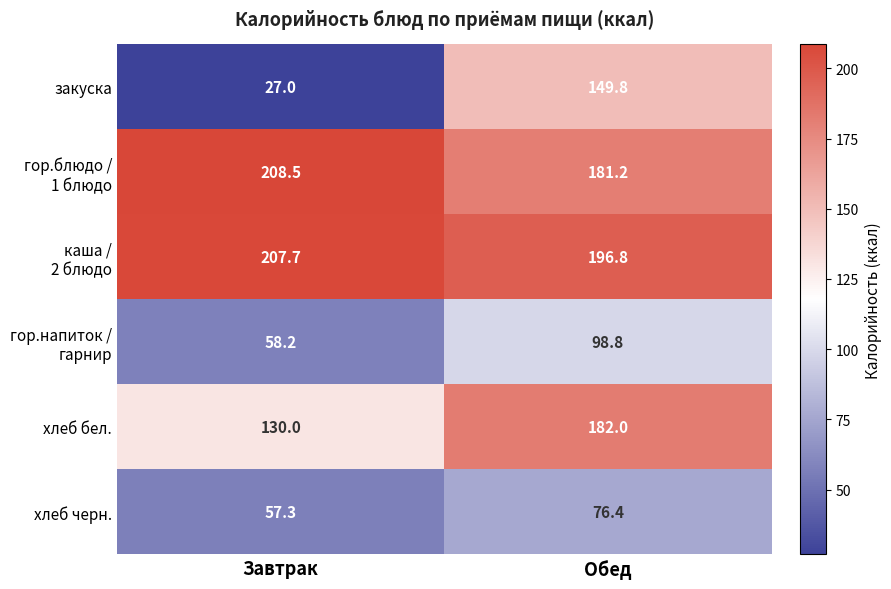

At how many categories does at least one series exceed 160?

2